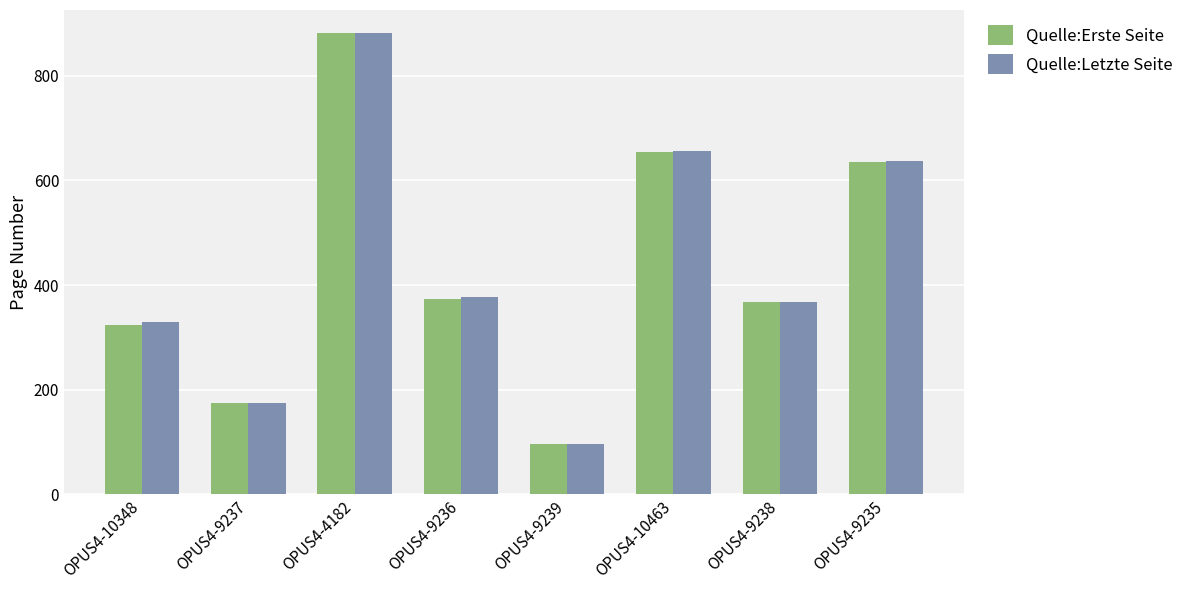

What is the highest value of the Quelle:Erste Seite series?

882